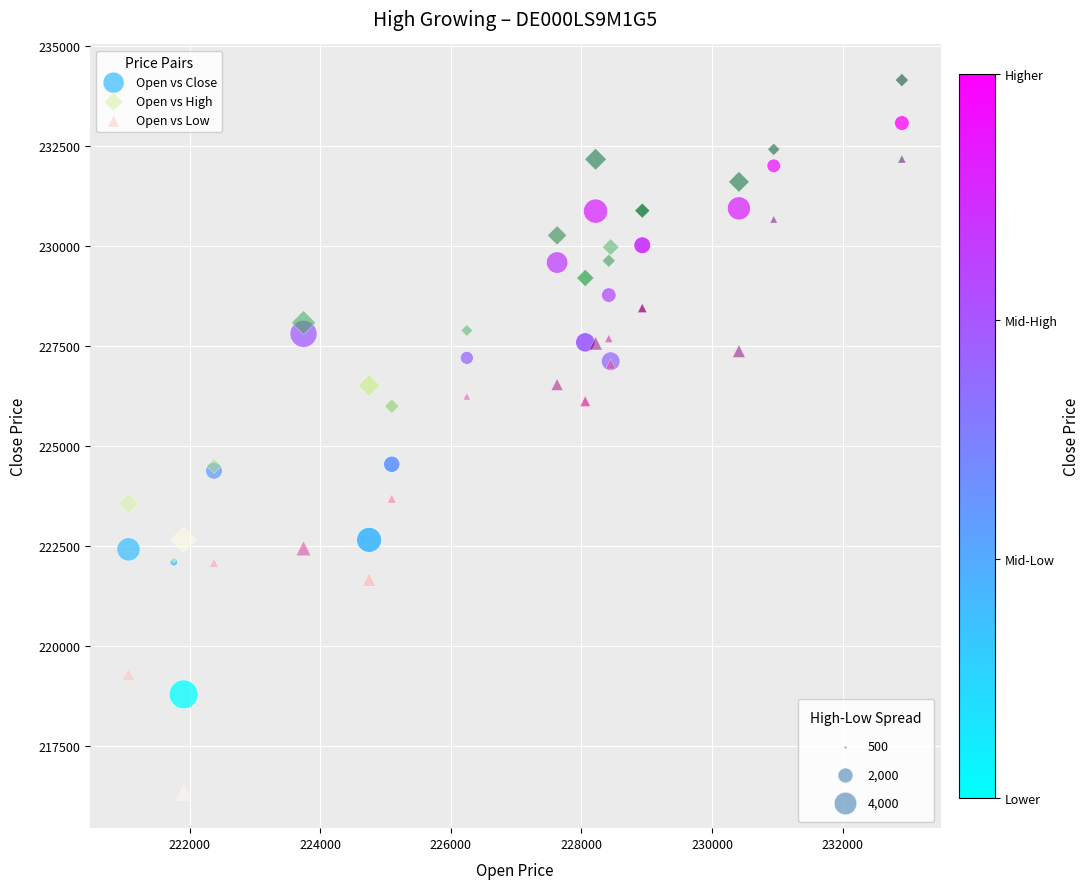

Which series reaches the minimum Y coordinate?

Open vs Low